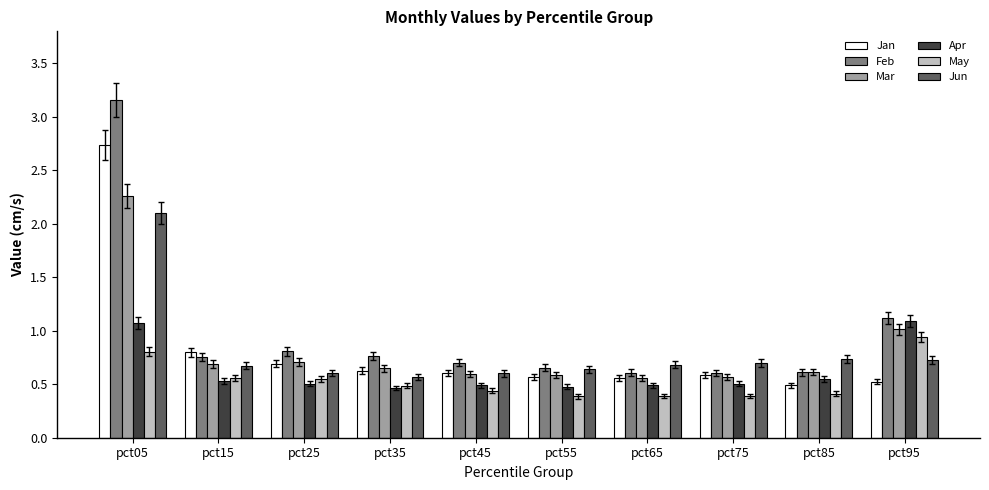

Which category has the highest value in the Mar series?

pct05